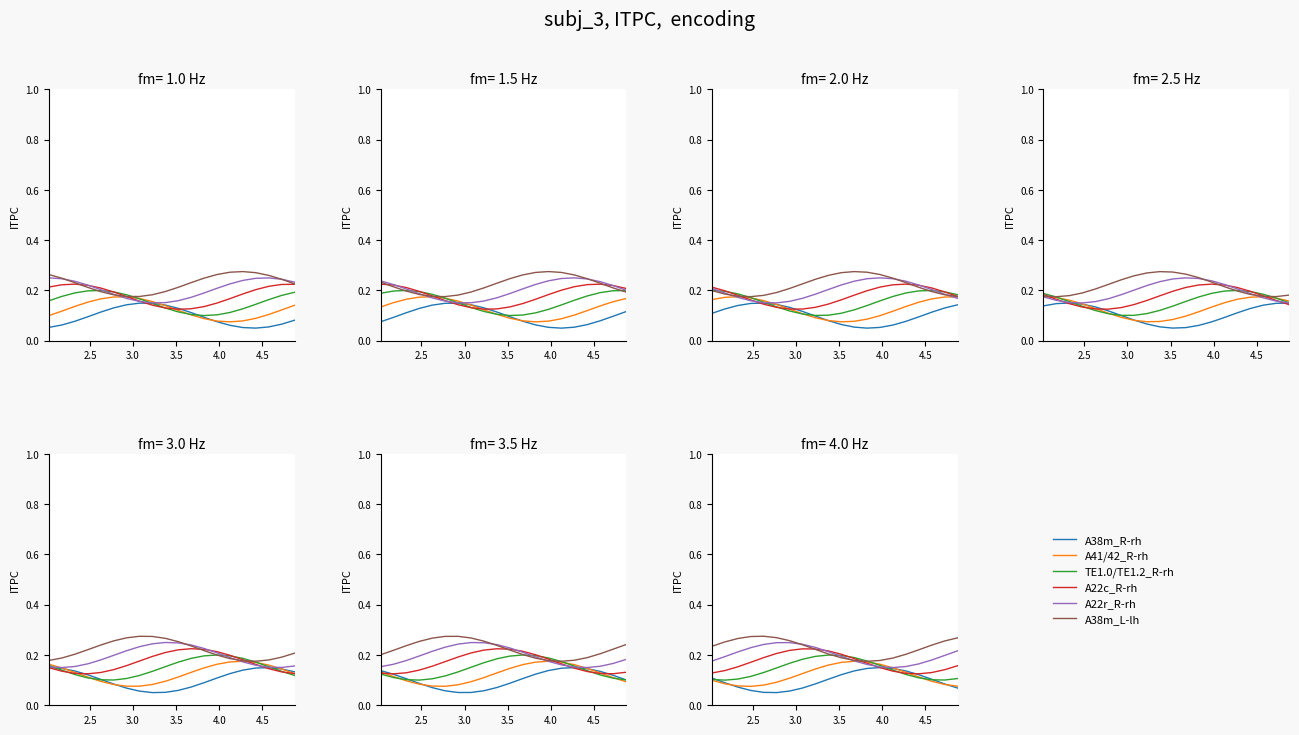

Where is the first local minimum for A41/42_R-rh?

3.5